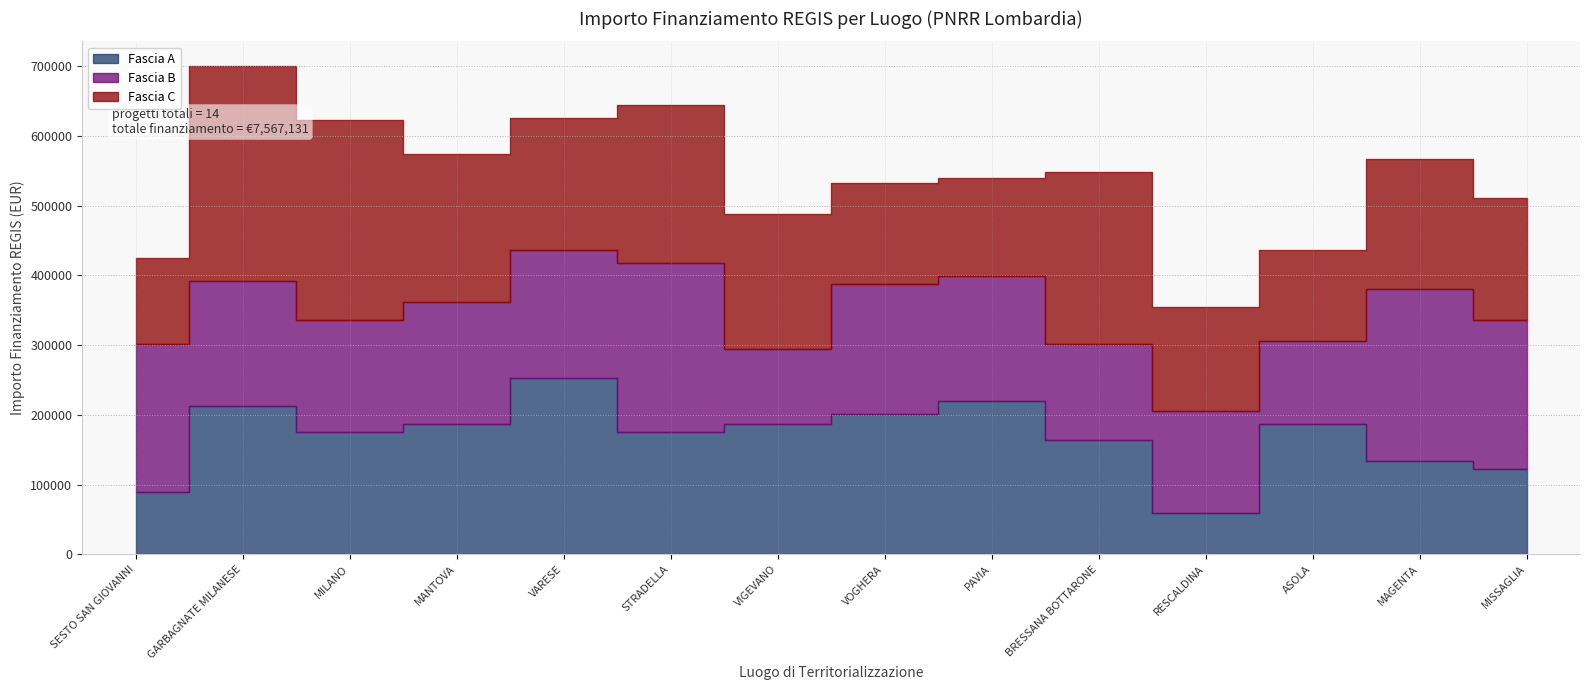

At which category does Fascia C reach its first local valley?

VARESE